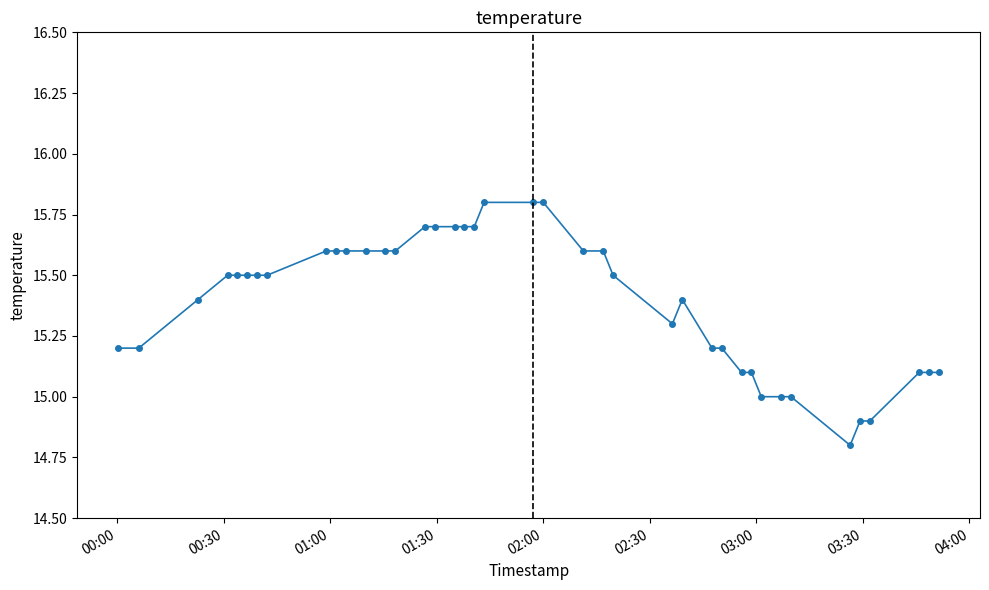

What is the minimum value shown in the chart?

14.8